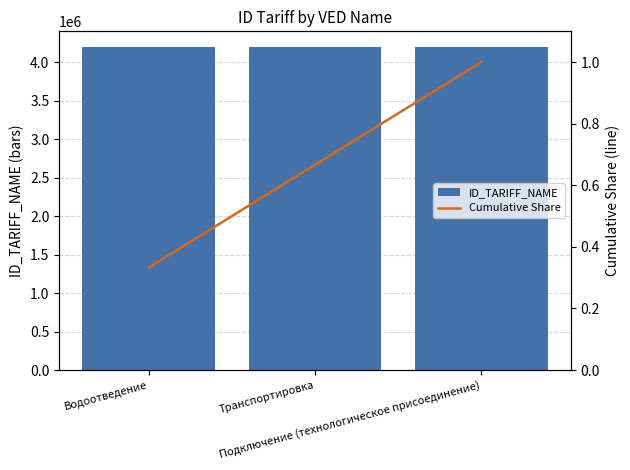

What is the label of the 1st bar from the right?

Подключение (технологическое присоединение)